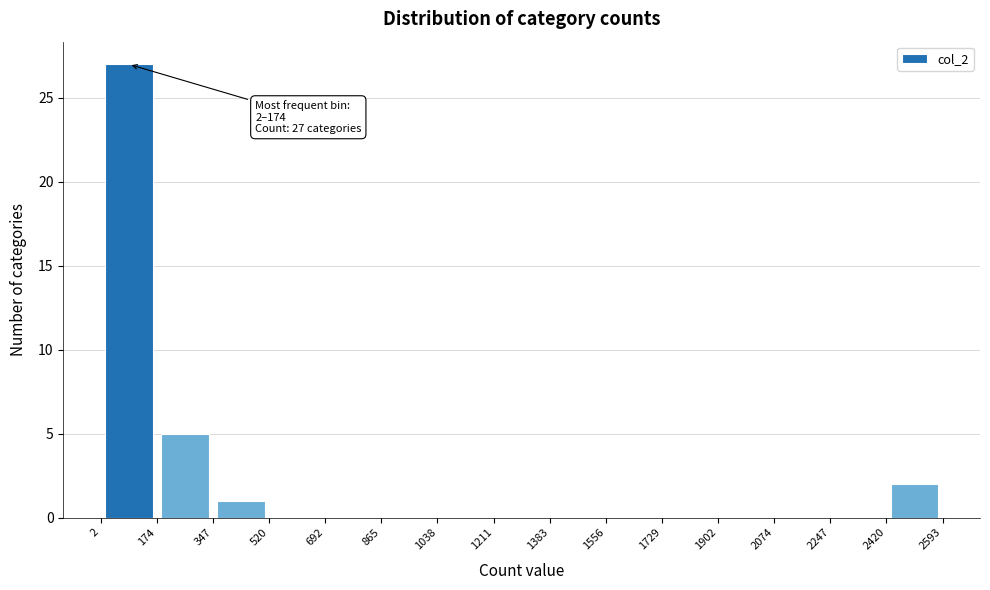

Over which range of the x-axis is the bar tallest?

2 to 174